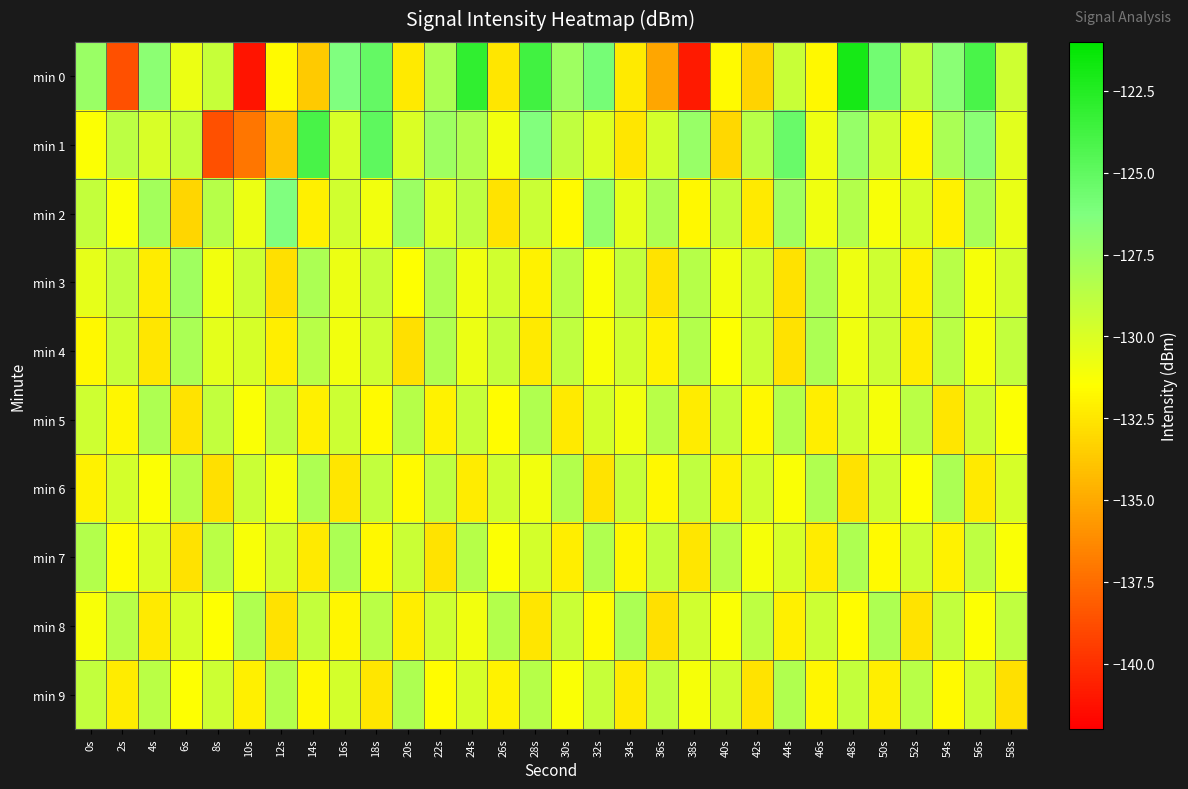

What is the difference between the highest and lowest values at 26s?

4.2